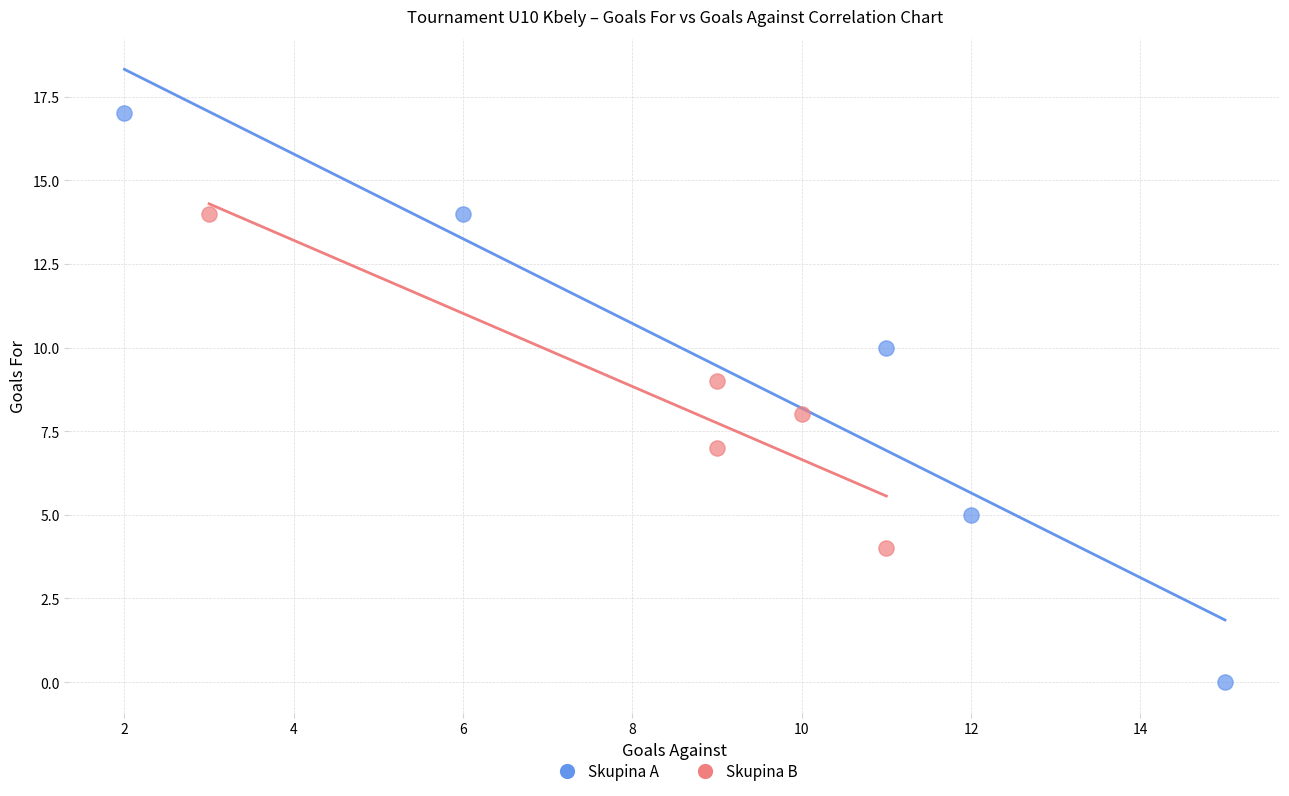

Which series contains the highest Y value?

Skupina A